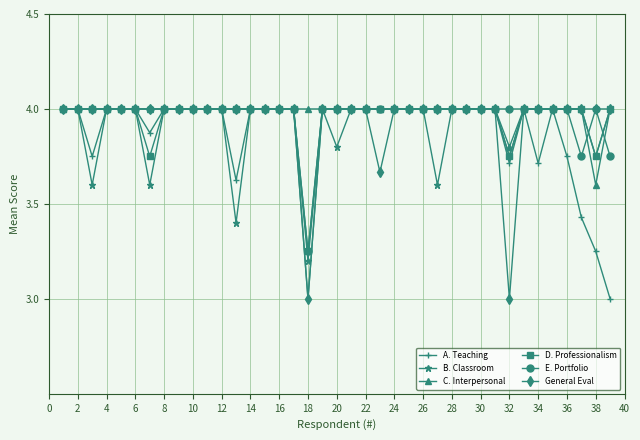

What is the value of the D. Professionalism point at the 37th from the left?

4.0